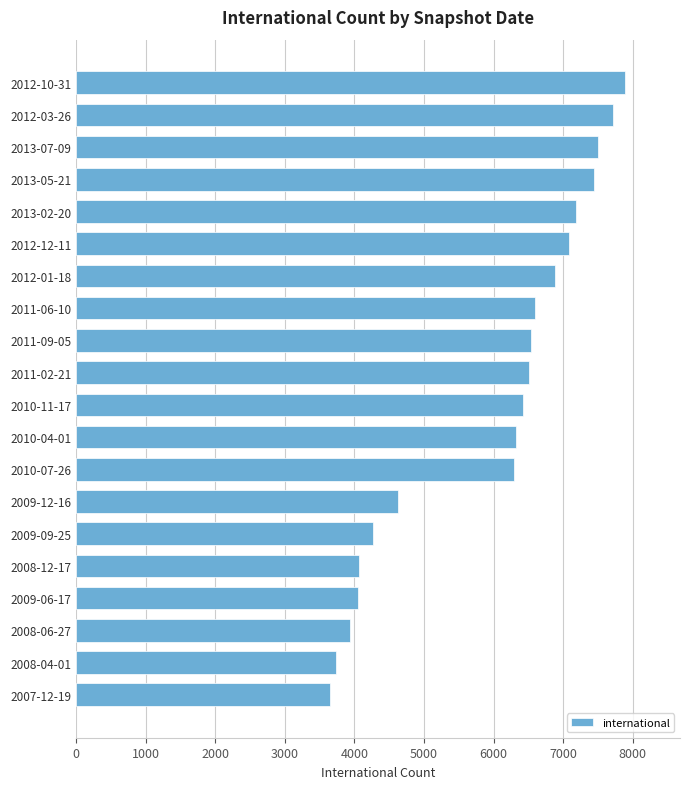

What is the difference between the values at 2013-05-21 and 2009-09-25?

3180